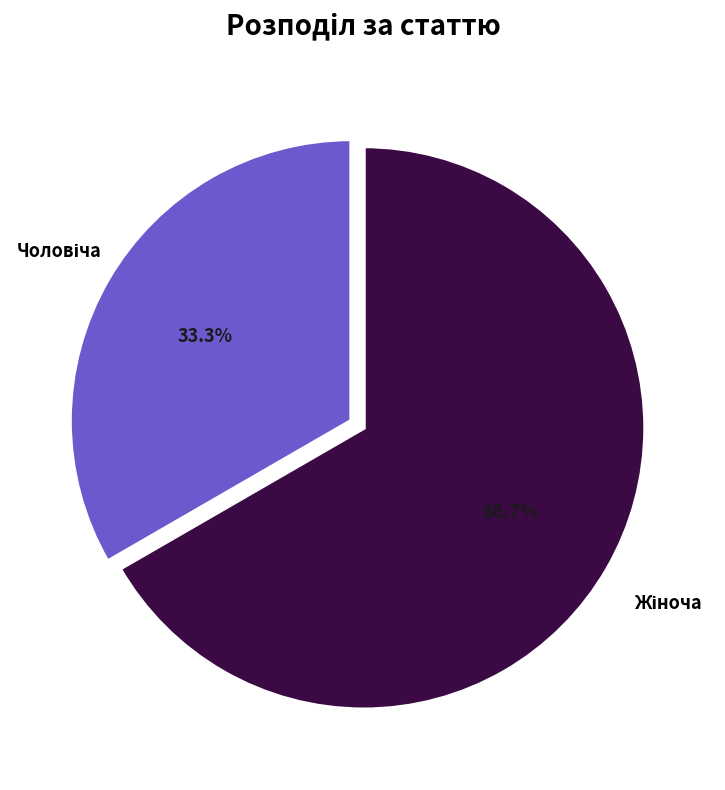

Is there any slice that represents more than half of the pie?

Yes